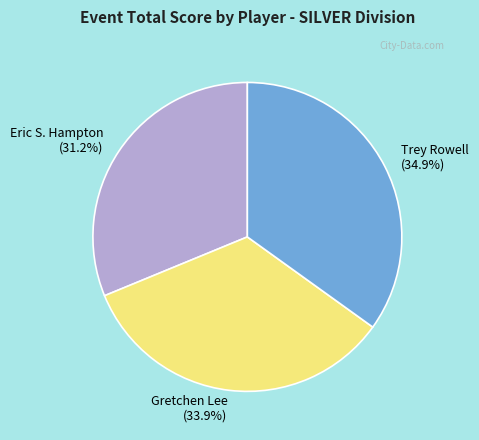

To the nearest percent, what is the combined percentage of Trey Rowell and Gretchen Lee?

69%